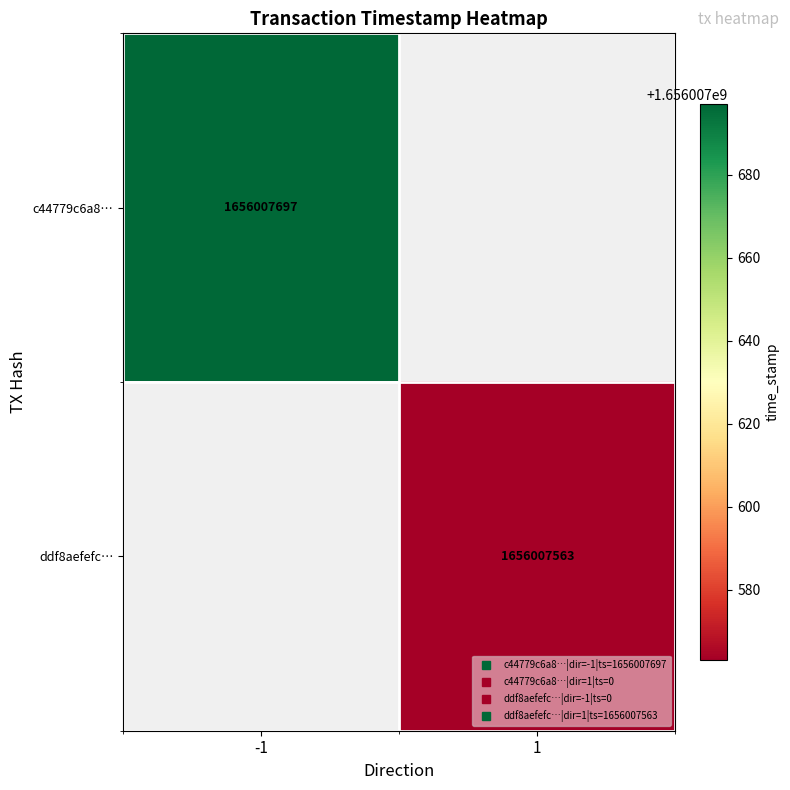

How many values in the c44779c6a82ae50ee33895990be5948d87d8056 series are below 1656007697?

1